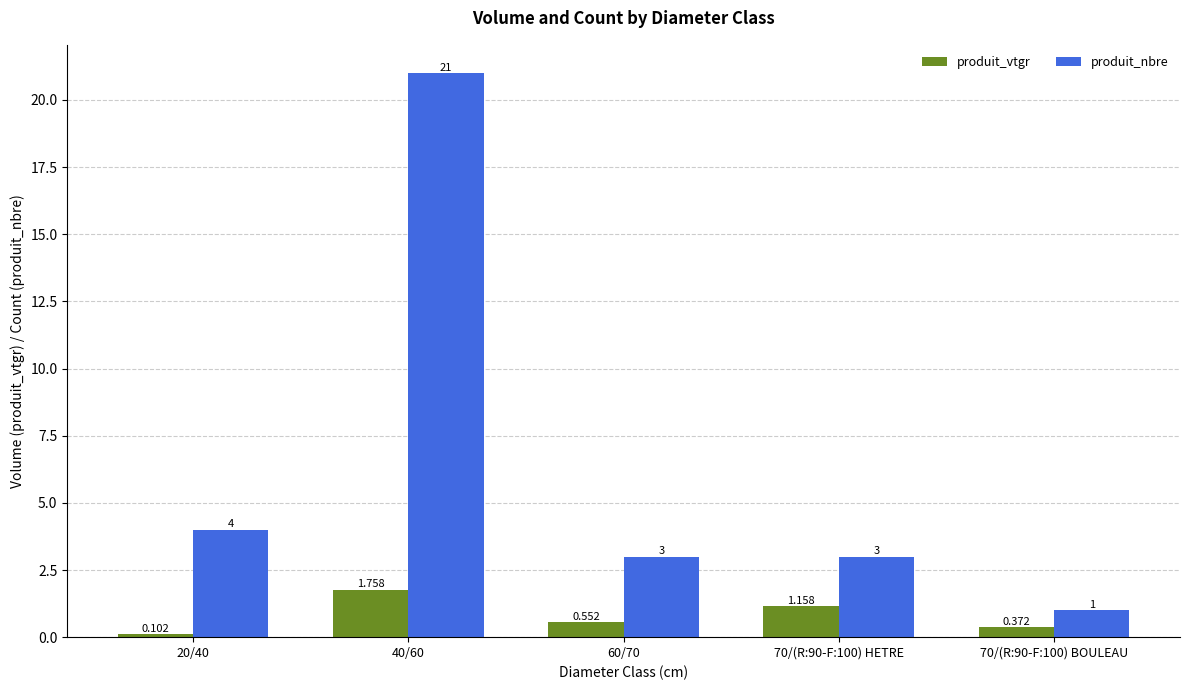

Rank the series by their average value, from lowest to highest.

produit_vtgr, produit_nbre